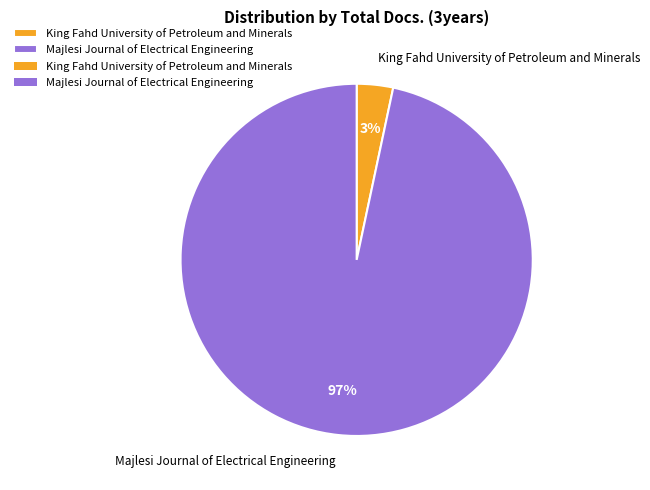

How many segments does this pie chart have?

2